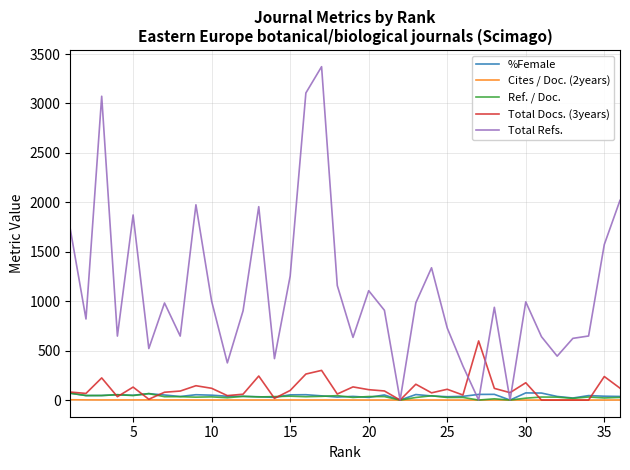

Which series has the largest total across all categories?

Total Refs.